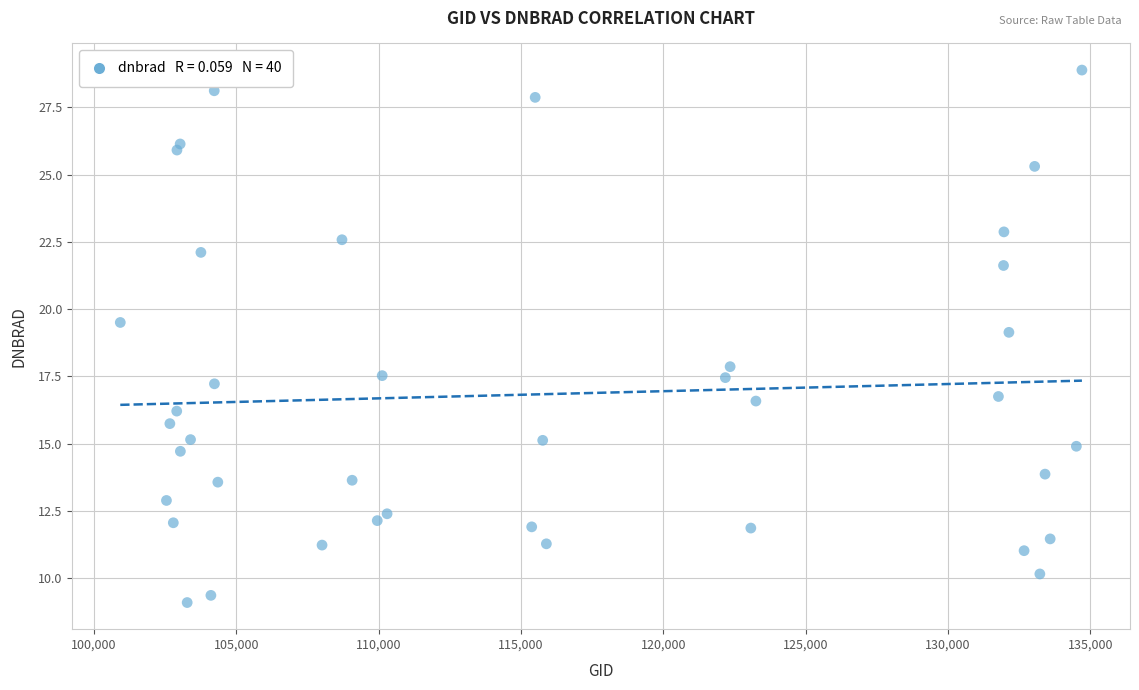

What is the range of Y values (max minus min)?

19.8